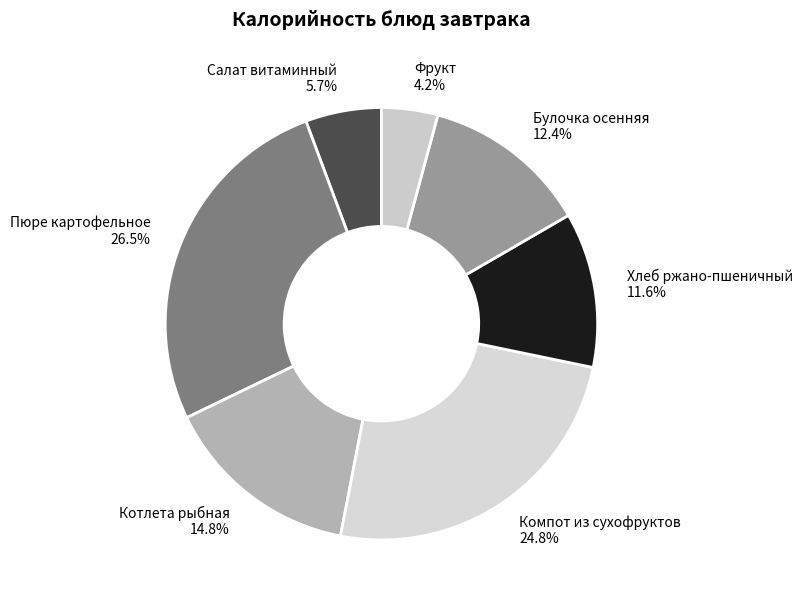

Count the number of slices in the pie.

7